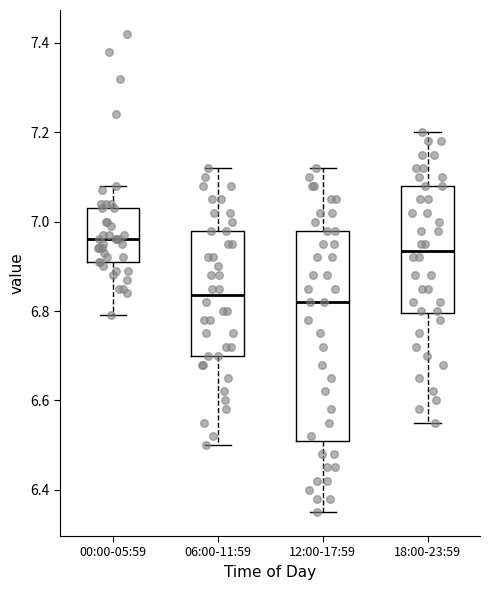

Which box's median line is the highest?

00:00-05:59